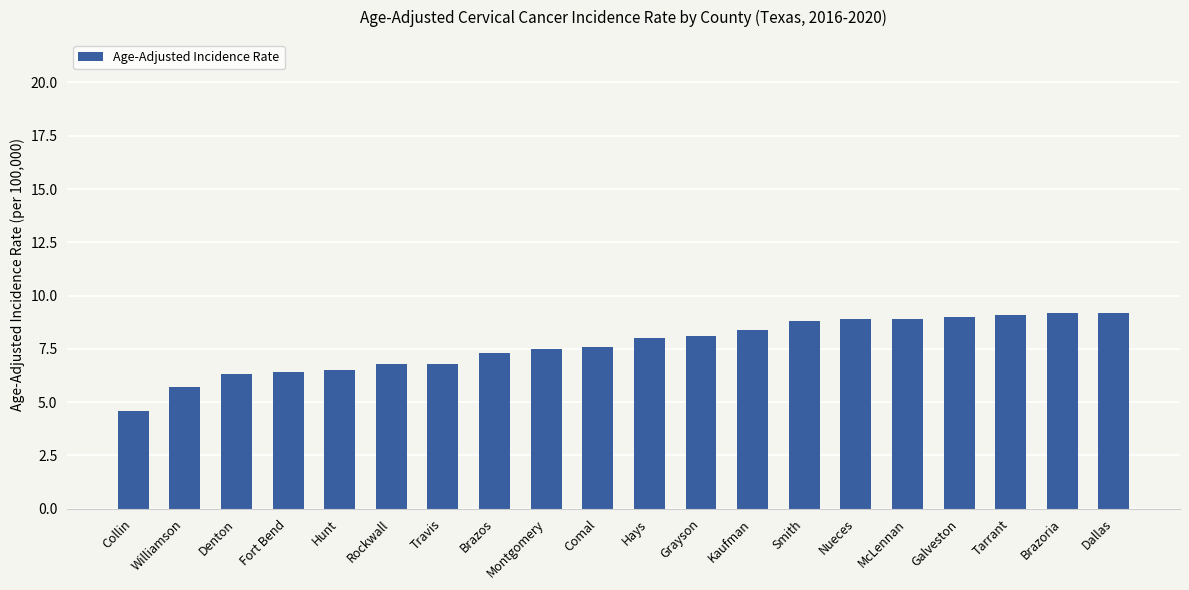

What is the approximate value at Grayson?

8.1